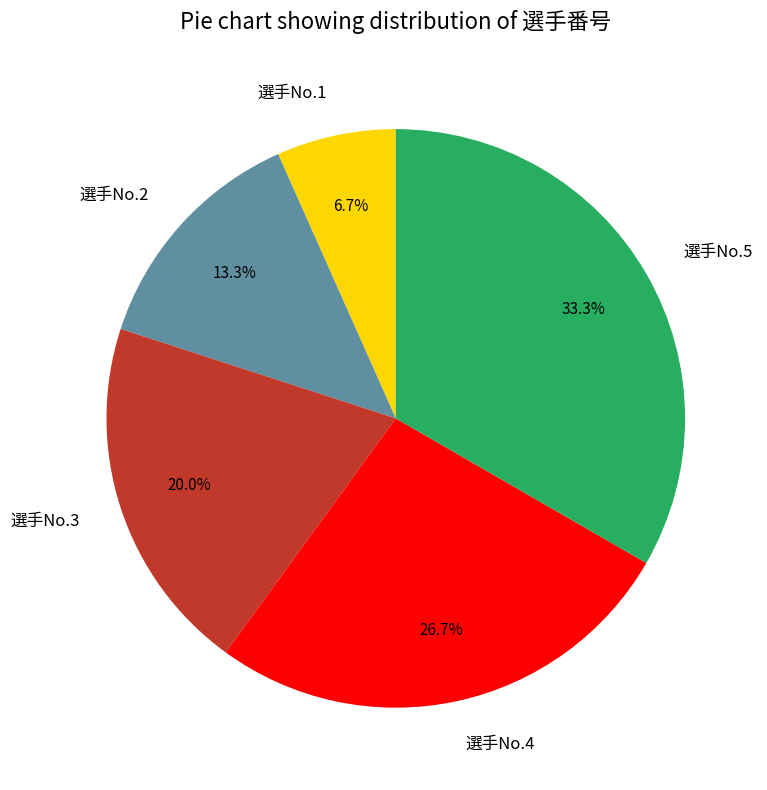

Rank the categories by value from lowest to highest.

選手No.1, 選手No.2, 選手No.3, 選手No.4, 選手No.5